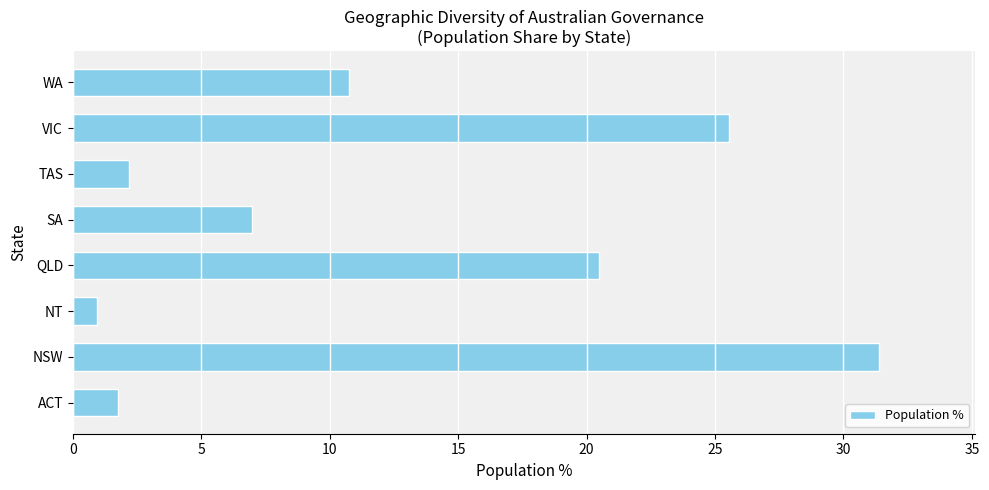

What value does the data have at NT?

1.0